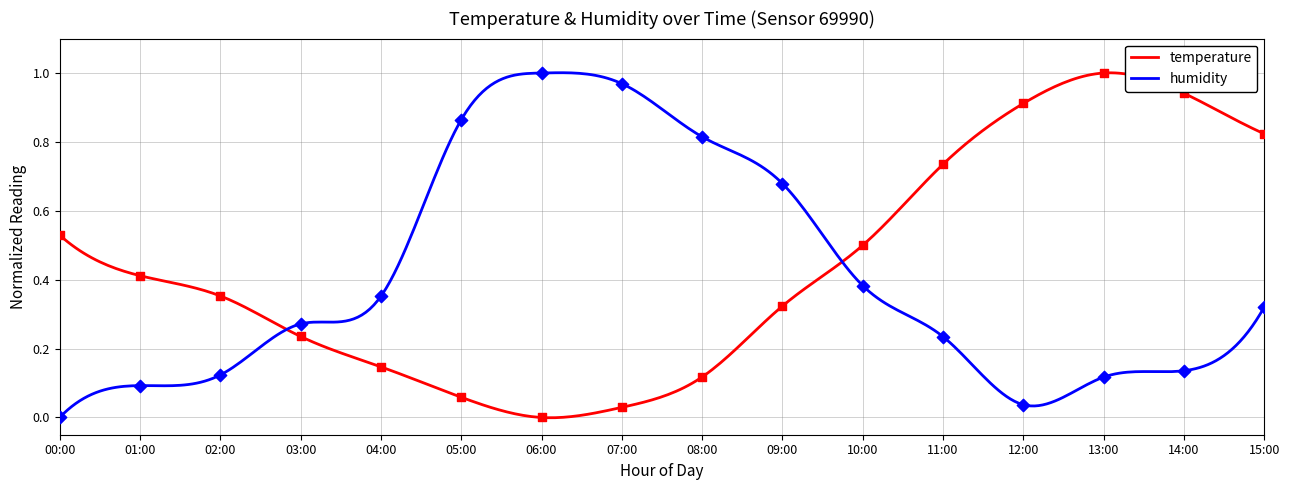

What are all the series names shown in the legend?

temperature, humidity